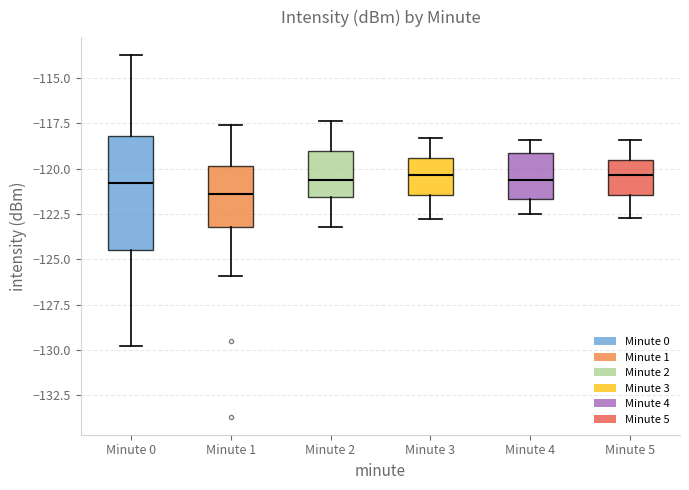

Reading left to right, transcribe this box plot: for each box, give where its median line is, the range the box spans, and where its two whiskers end, as read against the y-axis. The values are not printed on the chart, so give them approximately, as read against the axis.

Minute 0: median -121.0, box -124.5 to -118.0, whiskers -129.5 to -113.5
Minute 1: median -121.5, box -123.0 to -120.0, whiskers -126.0 to -117.5
Minute 2: median -120.5, box -121.5 to -119.0, whiskers -123.0 to -117.5
Minute 3: median -120.5, box -121.5 to -119.5, whiskers -123.0 to -118.5
Minute 4: median -120.5, box -121.5 to -119.0, whiskers -122.5 to -118.5
Minute 5: median -120.5, box -121.5 to -119.5, whiskers -122.5 to -118.5